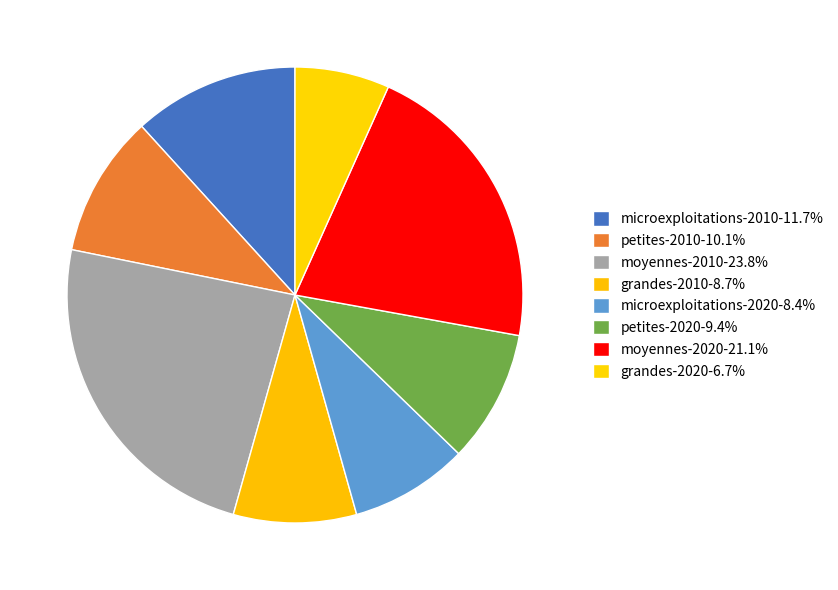

Does petites-2010 account for over 50% of the chart?

No